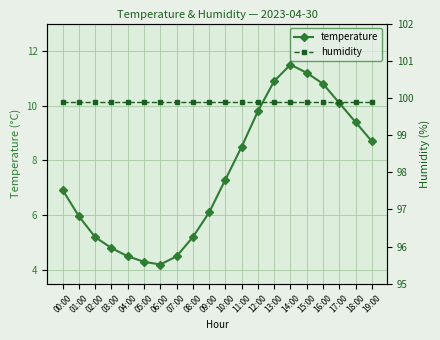

True or false: humidity has more than 1 points higher than both neighbors.

False